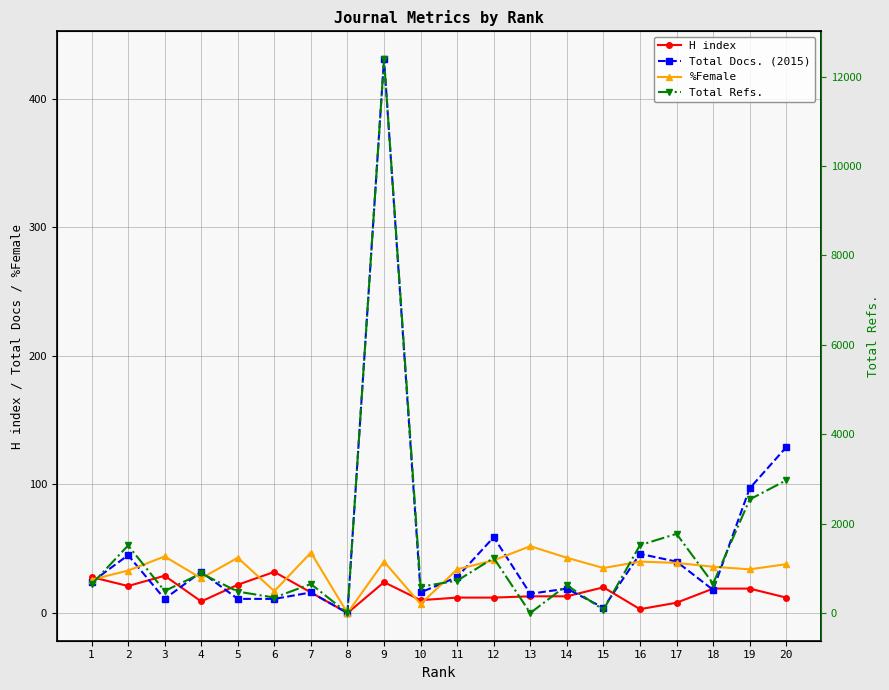

Which series has the largest total across all categories?

Total Refs.